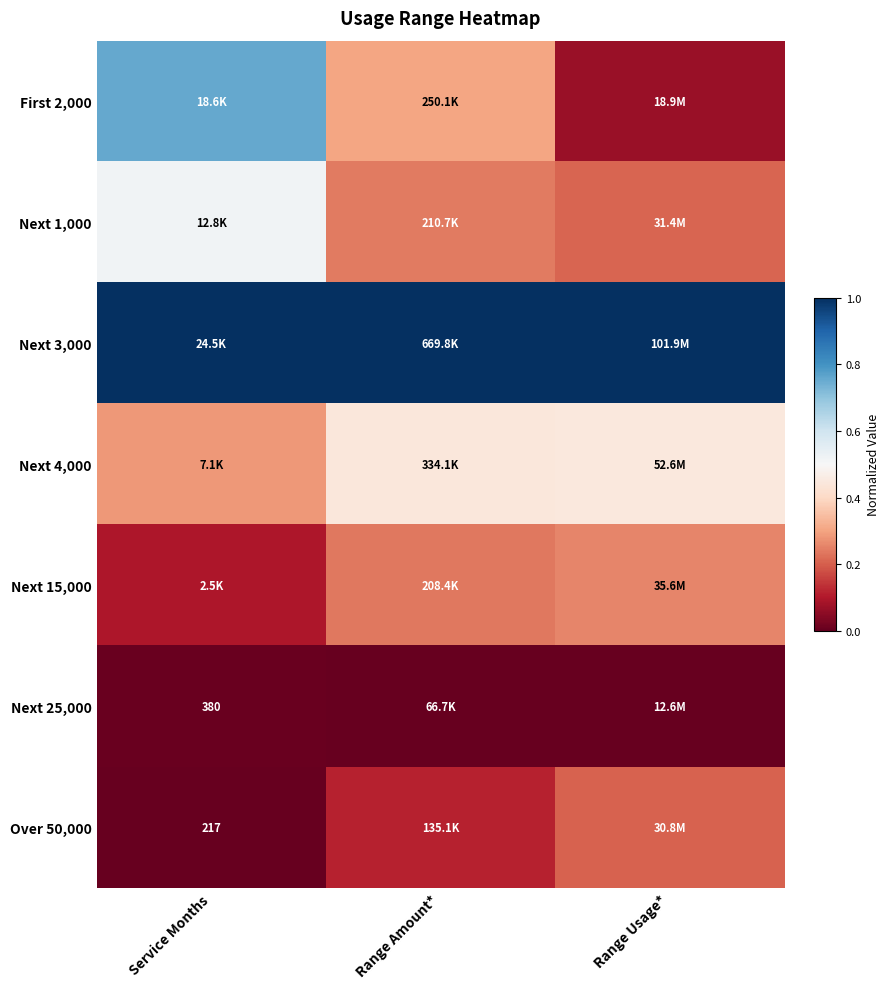

What is the spread (max minus min) of values at Range Amount*?

1.0